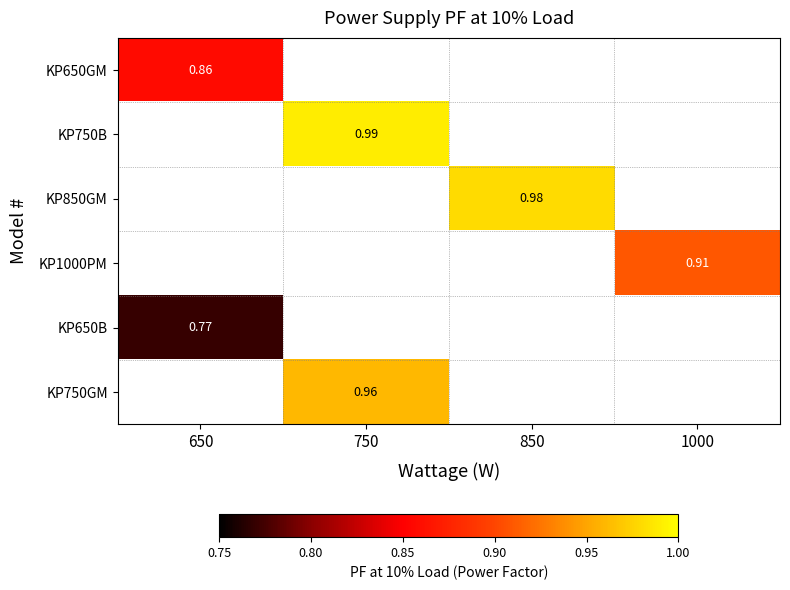

Is the value of KP1000PM at 1000 greater than the value of KP650GM at 650?

Yes